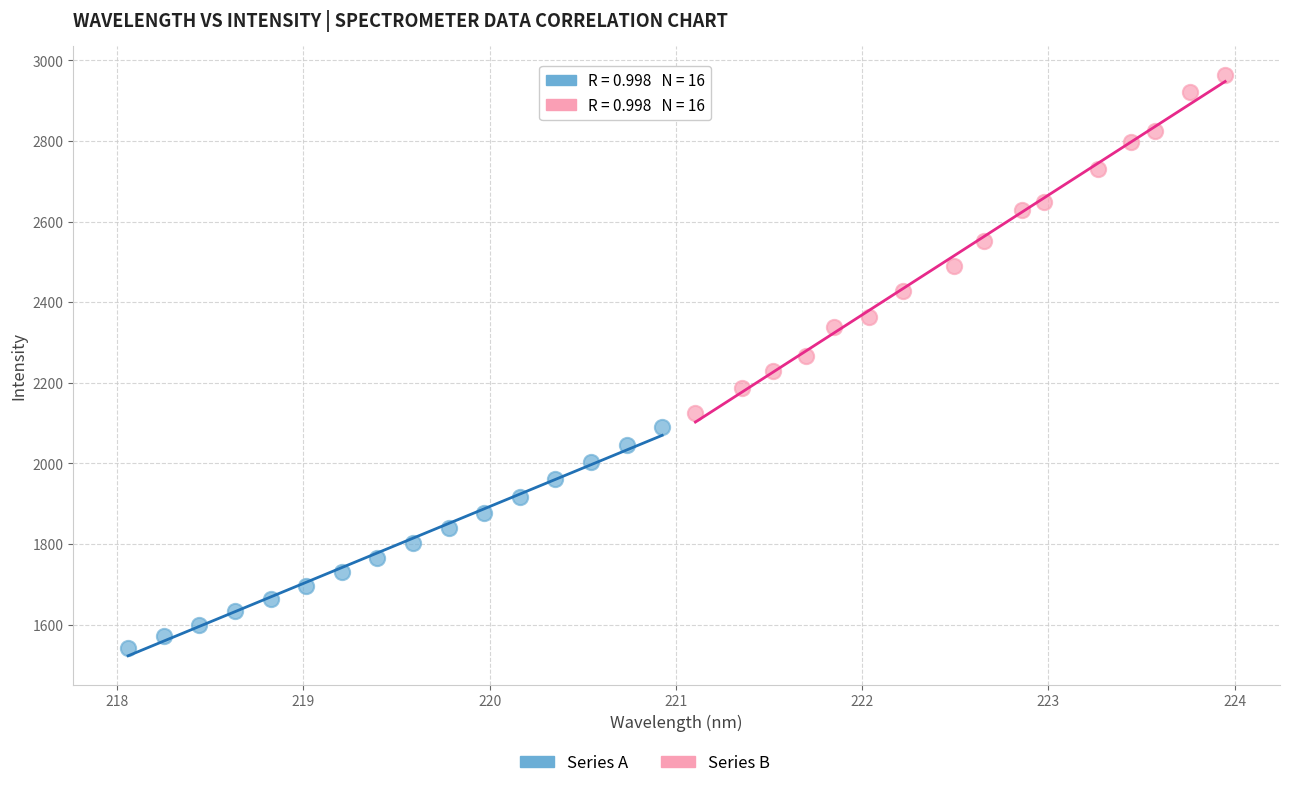

Which series contains the lowest Y value?

Series A